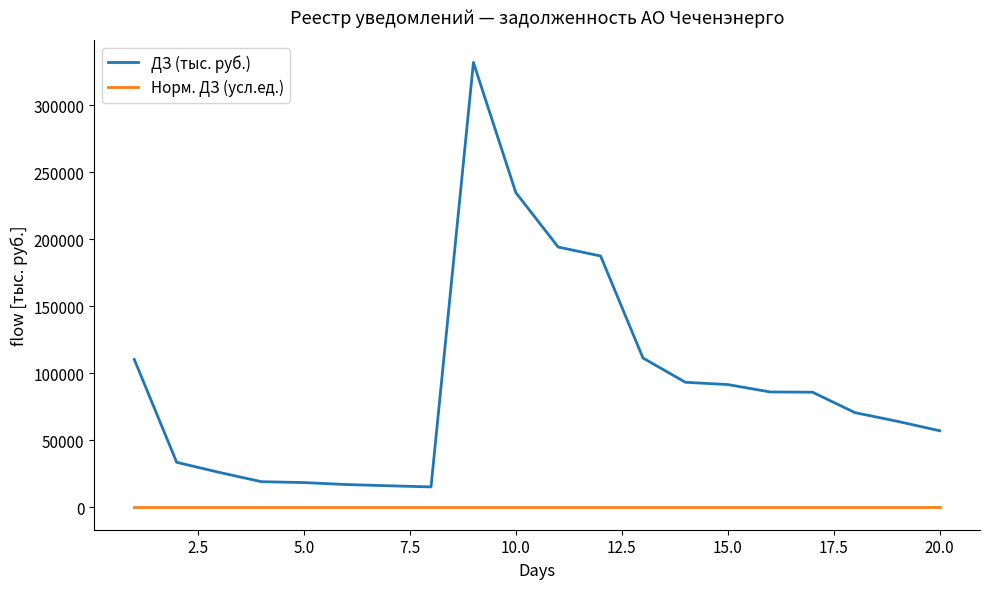

List the series in order of their overall mean, highest first.

ДЗ (тыс. руб.), Норм. ДЗ (усл.ед.)